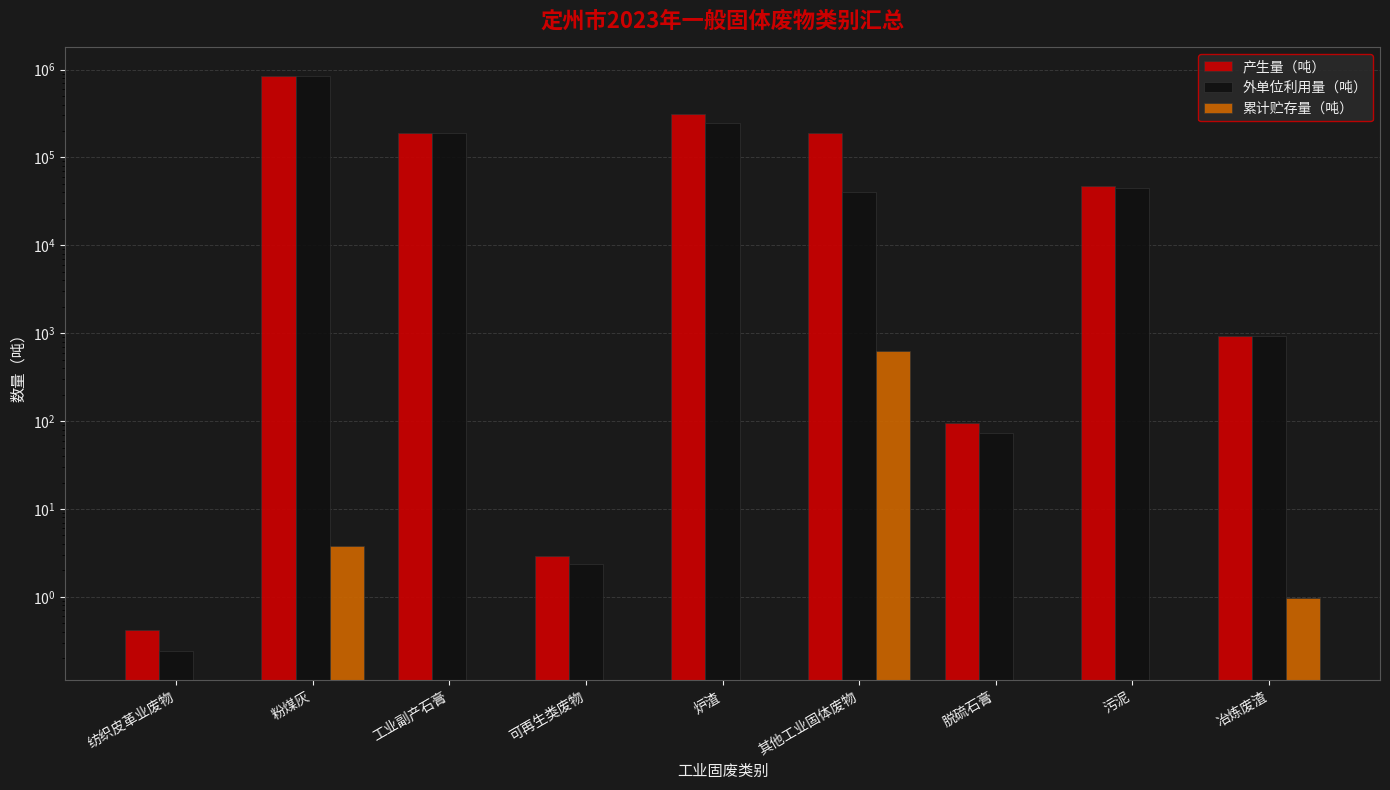

Which series has the largest range (max minus min)?

外单位利用量（吨）